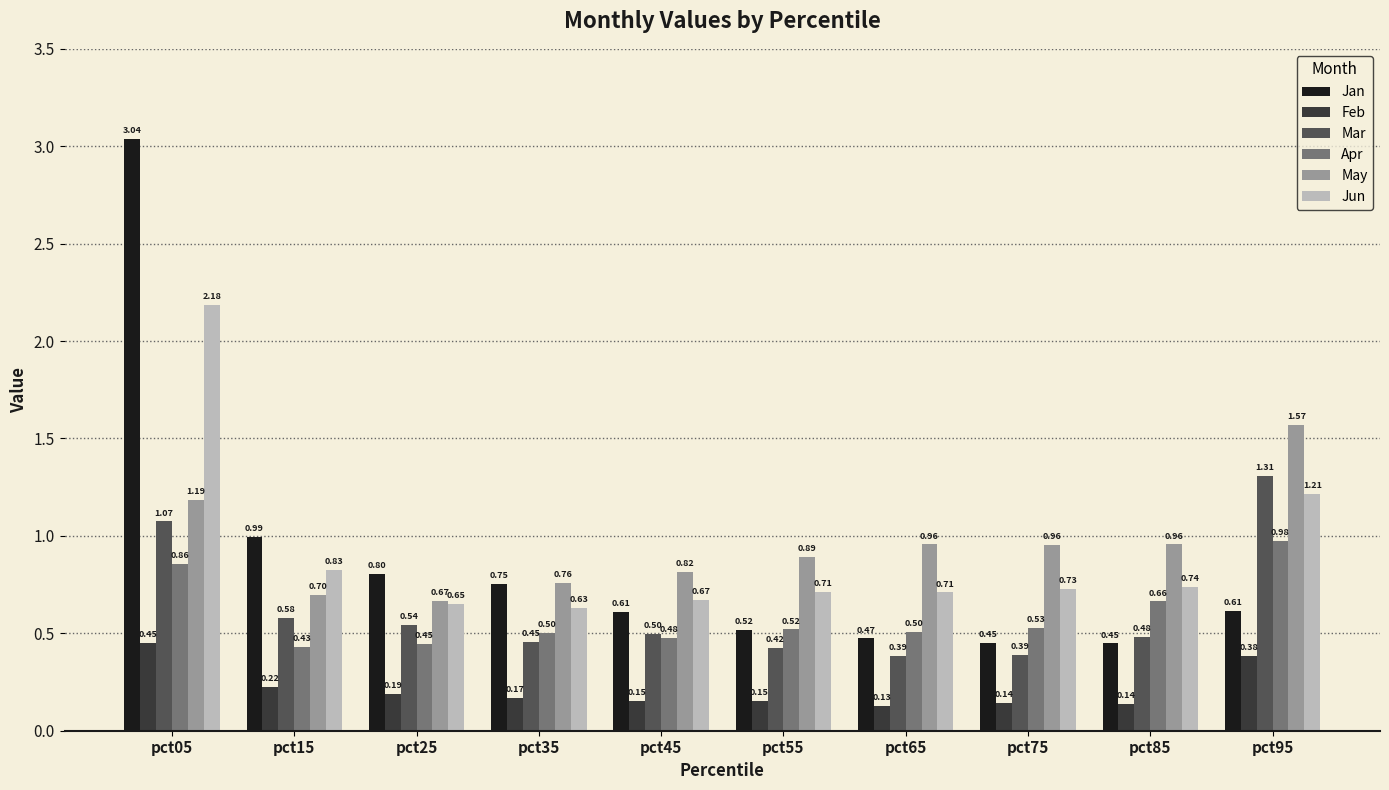

What are all the series names shown in the legend?

Jan, Feb, Mar, Apr, May, Jun